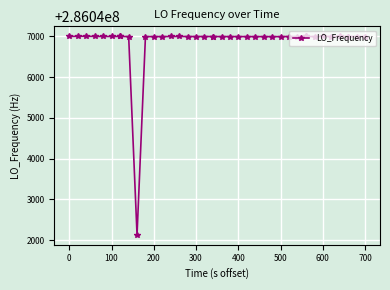

What is the difference between the maximum and minimum values?

4871.4